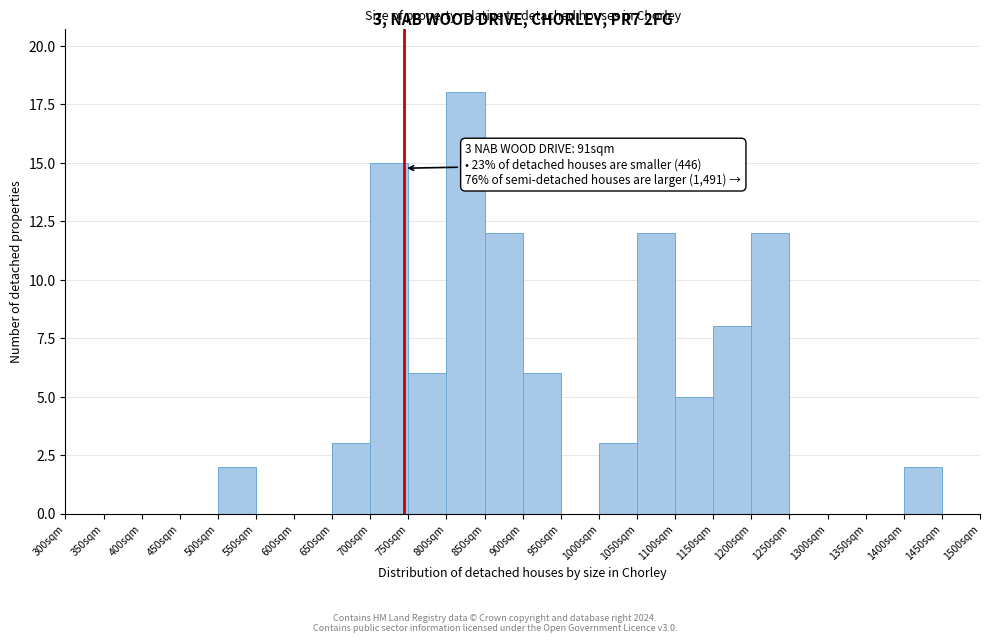

Which range on the x-axis has the tallest bar?

800 to 850